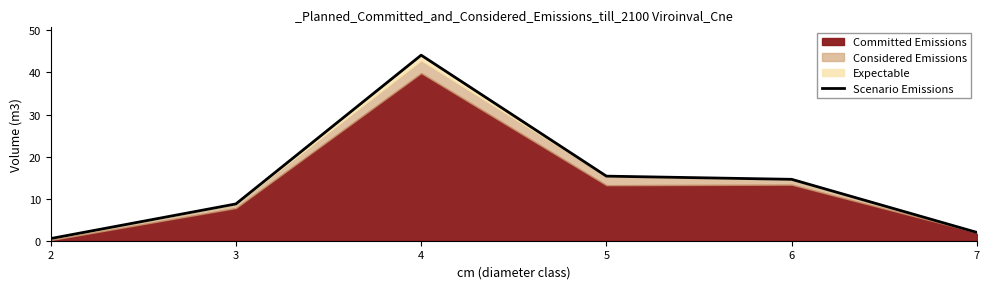

What is the change in value from 2 to 7?

+1.5